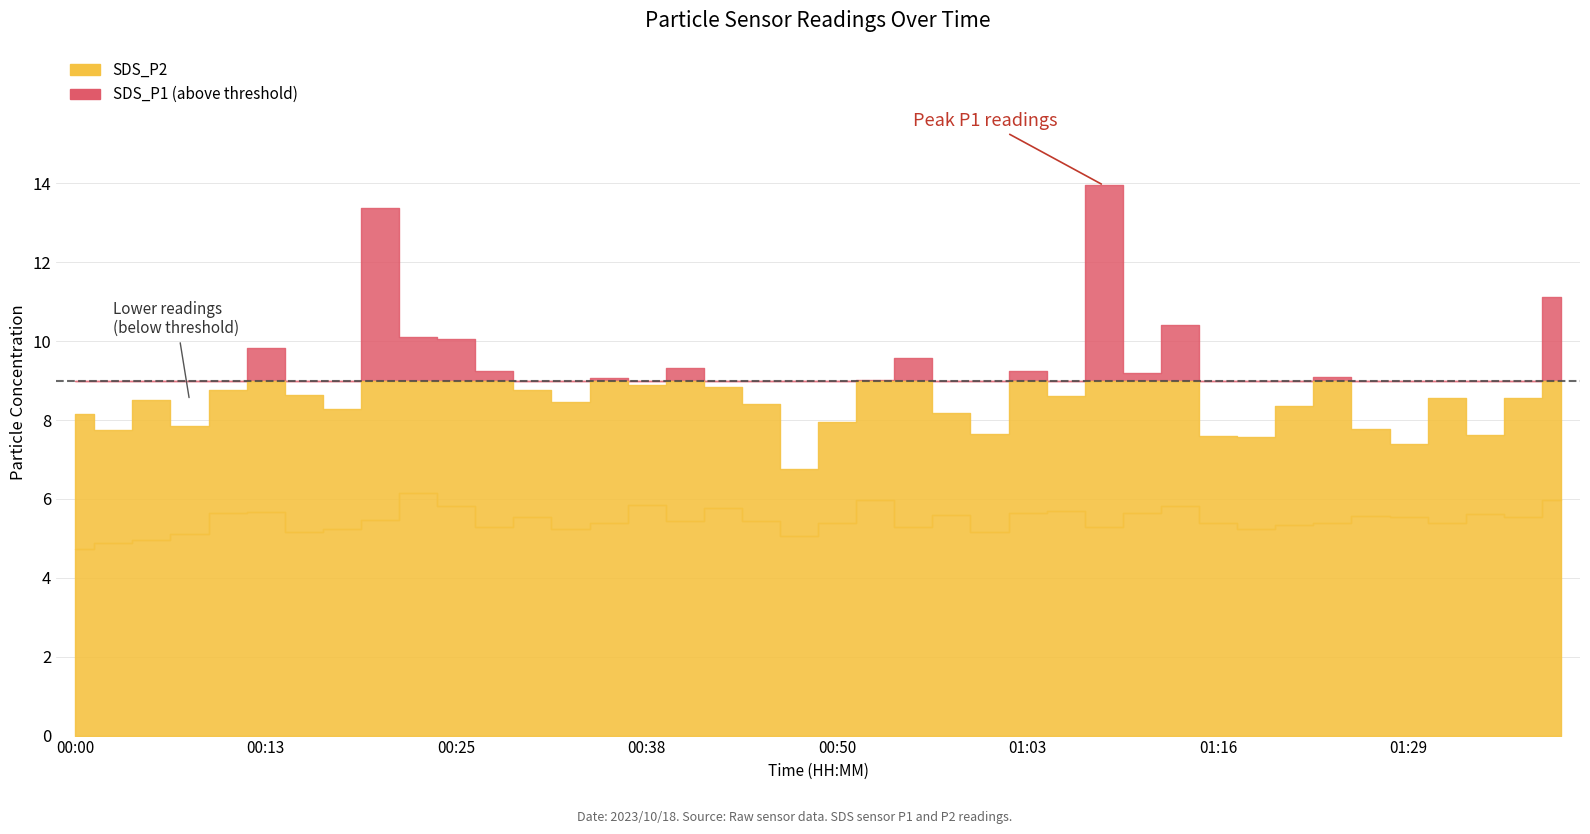

What is the maximum value for SDS_P2?

6.2